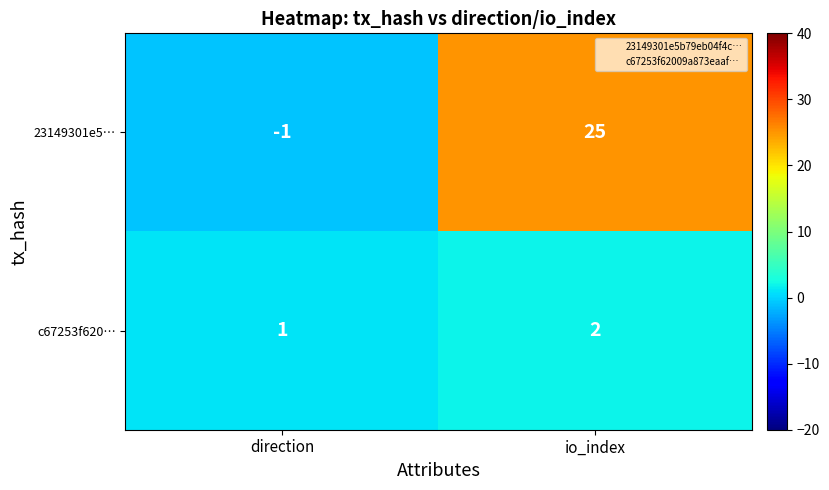

True or false: c67253f620… has a value of 0 at io_index.

False